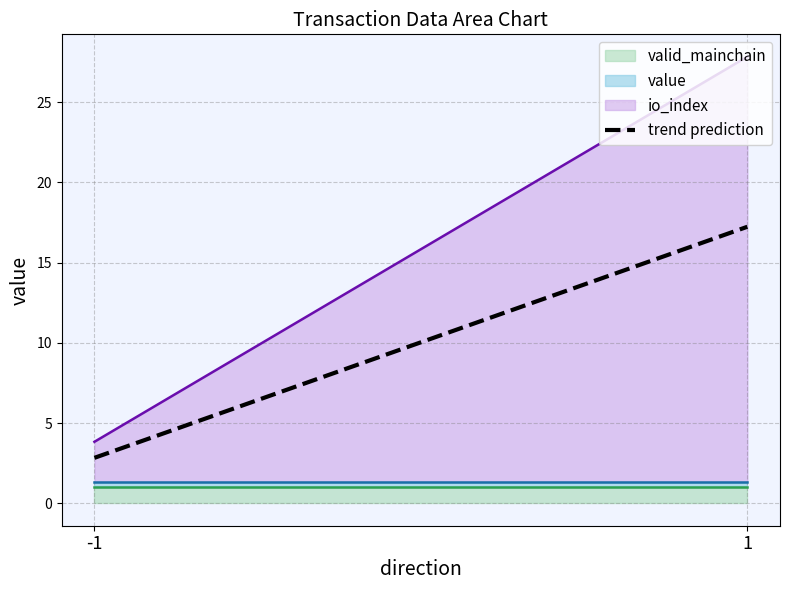

List the labels in order of value, largest first.

1, -1